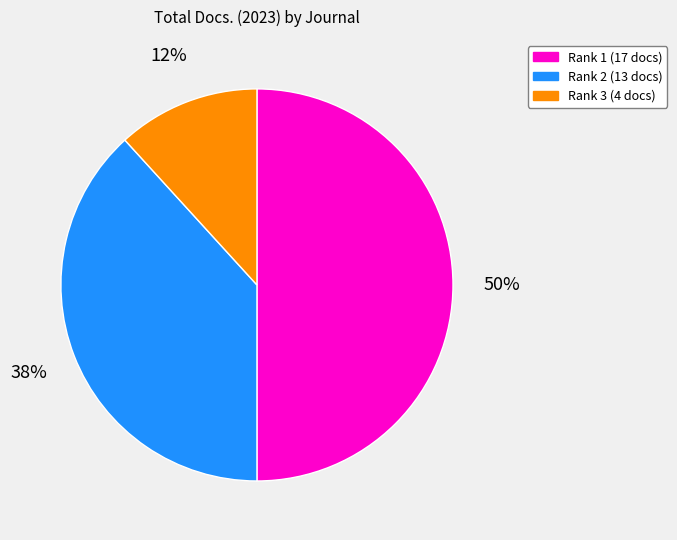

To the nearest percent, what is the difference between the largest and smallest slice percentages?

38%